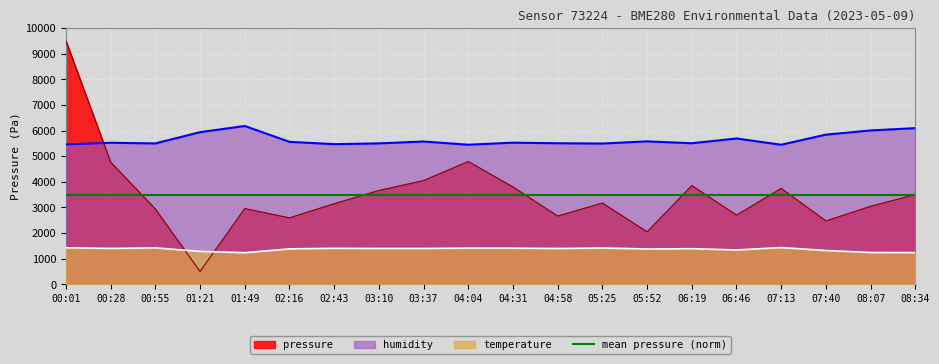

What is the minimum value shown in the chart?

500.0